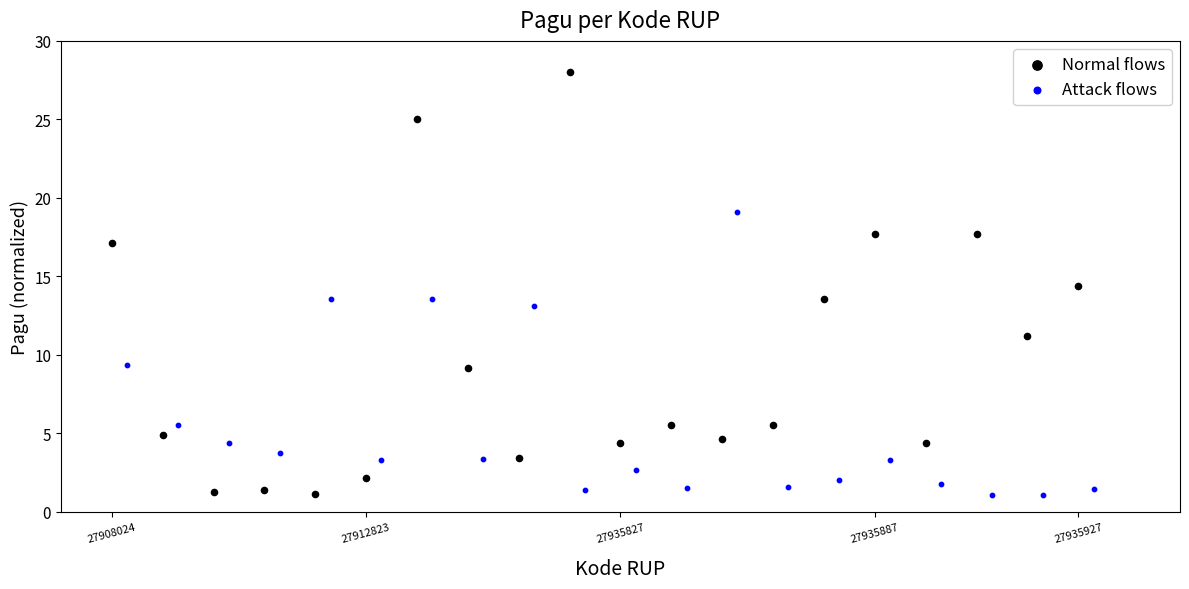

What are all the series names shown in the legend?

Normal flows, Attack flows